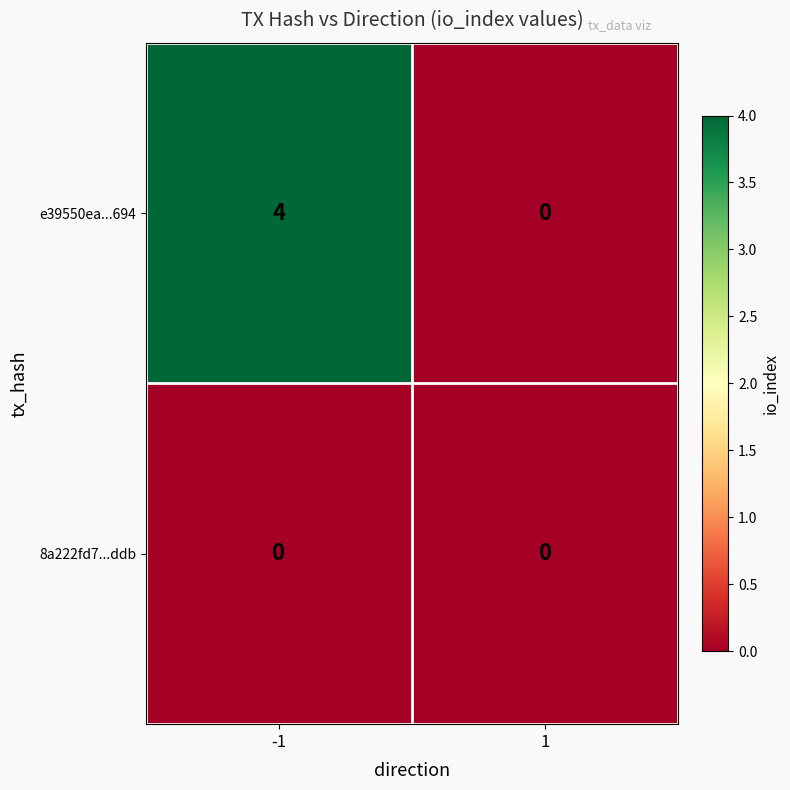

Reading left to right, transcribe all the data shown in this chart.

e39550ea...694: 4	0
8a222fd7...ddb: 0	0